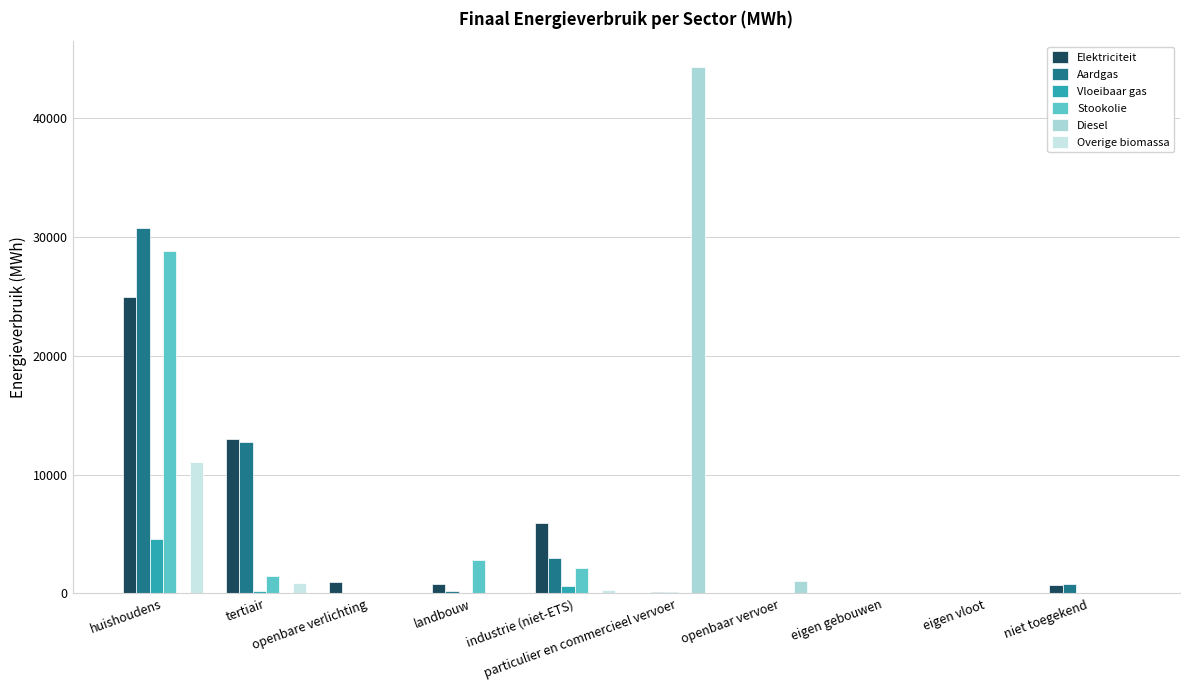

True or false: Overige biomassa has a value of 11037.1 at huishoudens.

True